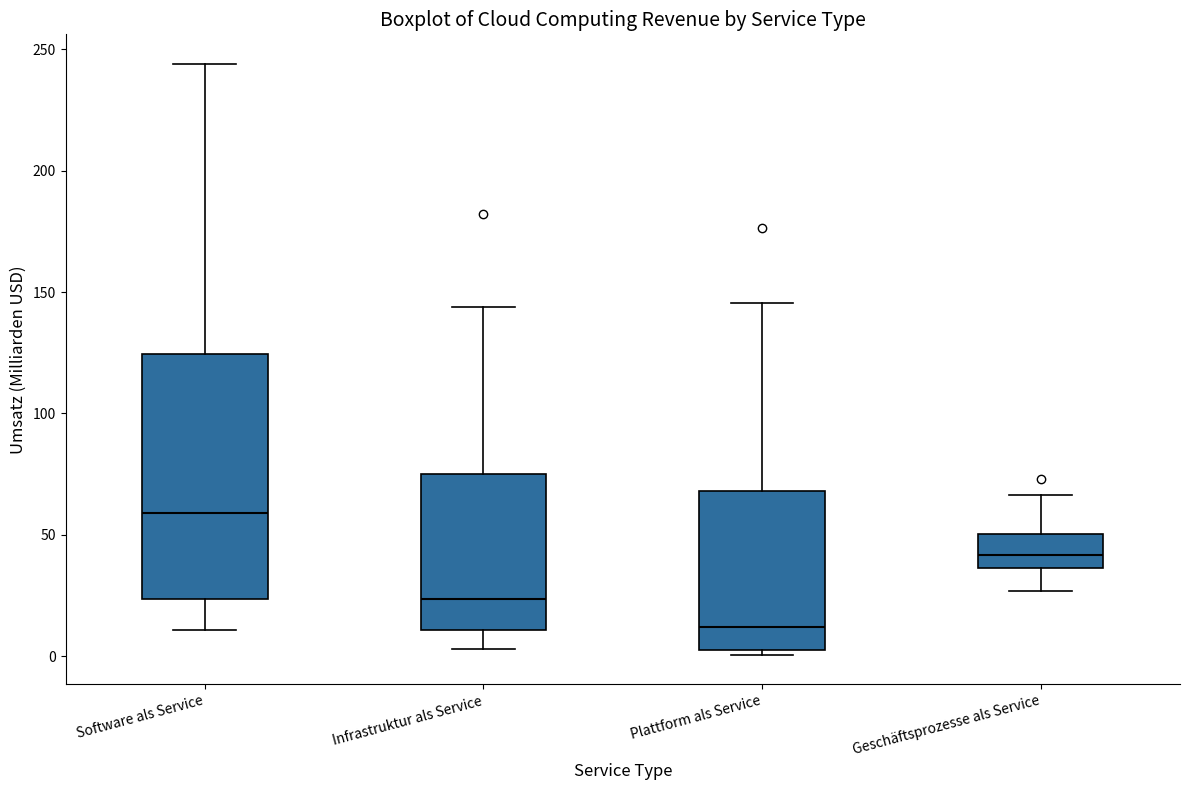

Which box's median line is the lowest?

Plattform als Service